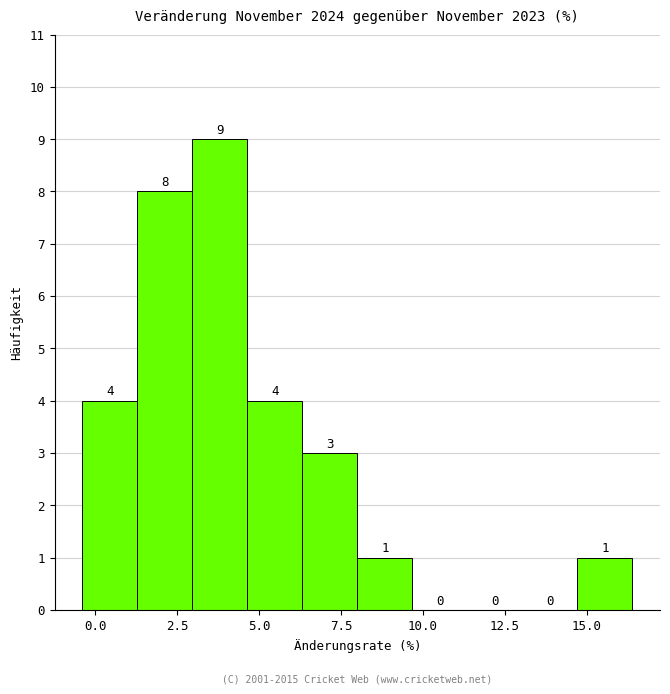

Around what value on the x-axis is the tallest bar? Give the approximate position of its centre, as read against the axis.

4.0